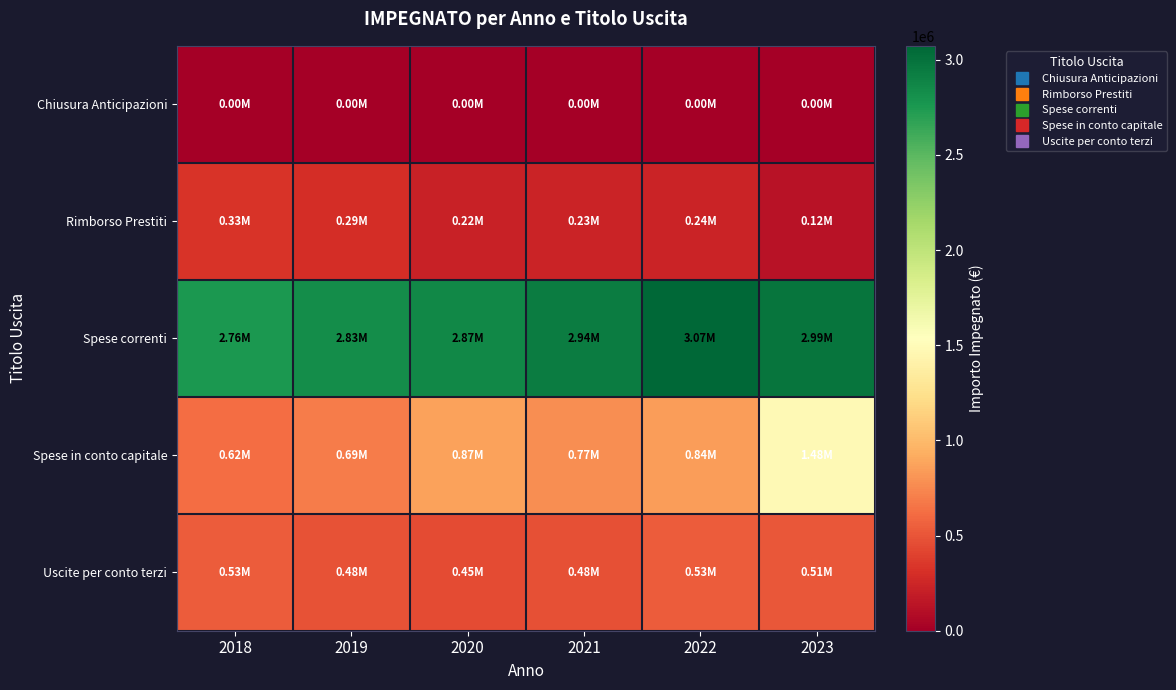

At 2023, list the series in order from largest to smallest.

Spese correnti, Spese in conto capitale, Uscite per conto terzi, Rimborso Prestiti, Chiusura Anticipazioni